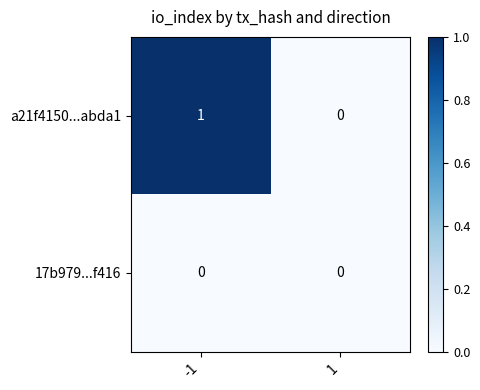

The a21f4150...abda1 series shows 0 at 1. True or false?

True